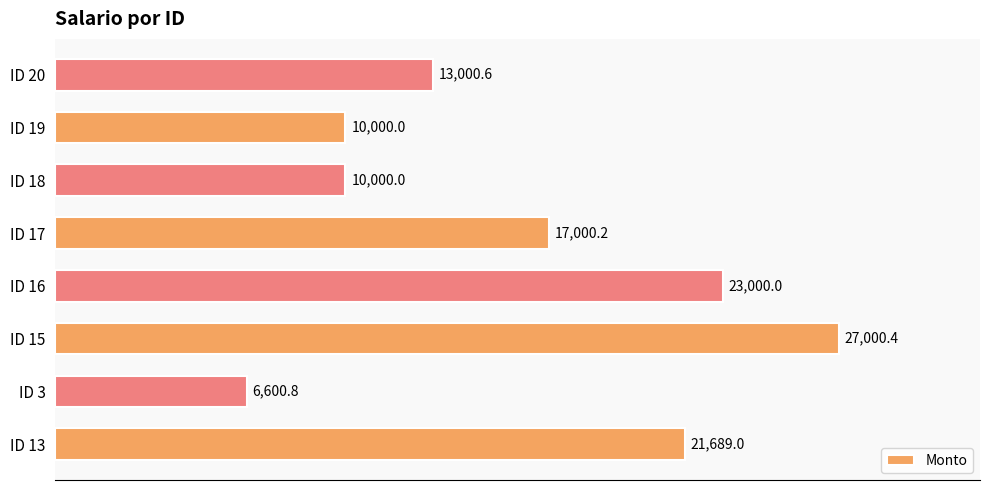

What is the difference between the maximum and second lowest values?

17000.4